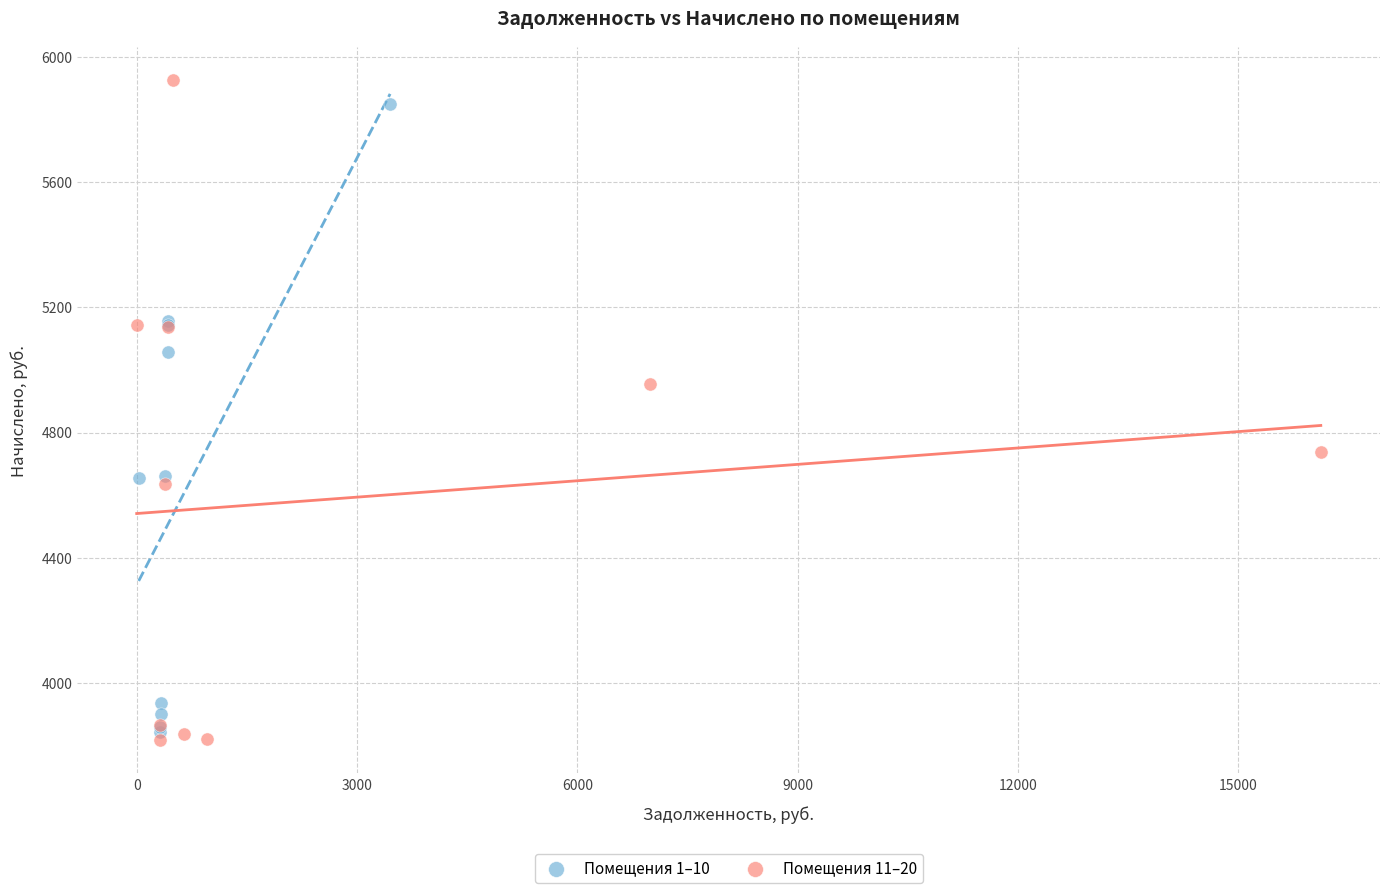

Which series has the widest spread of Y values?

Помещения 11–20